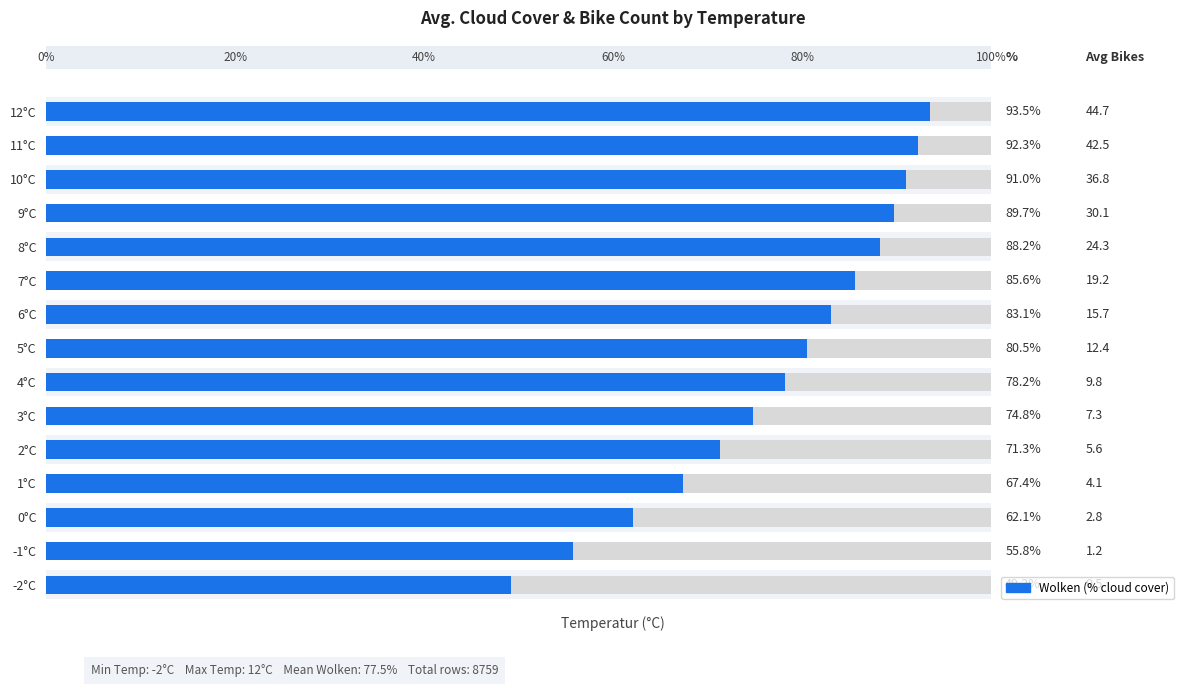

Does the chart contain stacked bars?

No